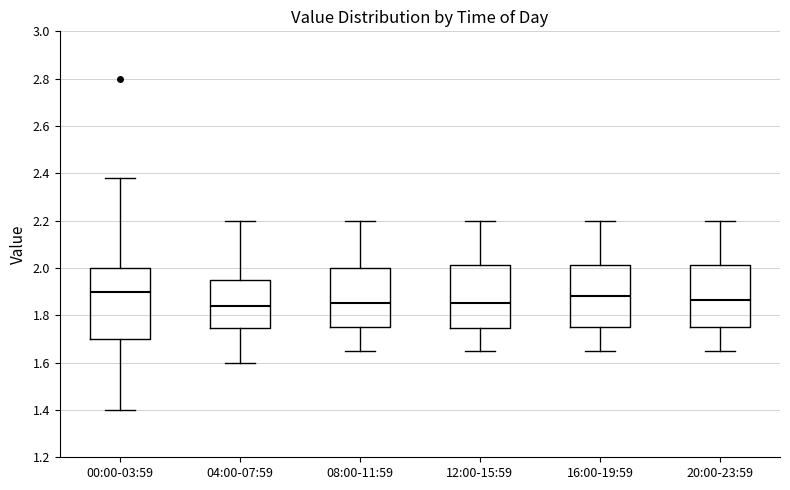

Which box's median line is the highest?

00:00-03:59